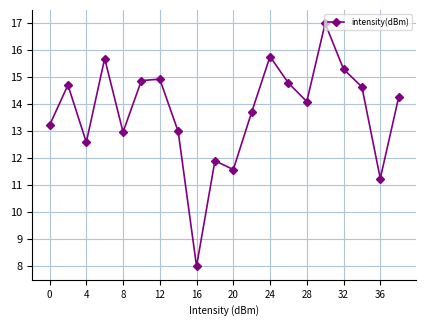

True or false: the data has more than 0 interior local peaks.

True